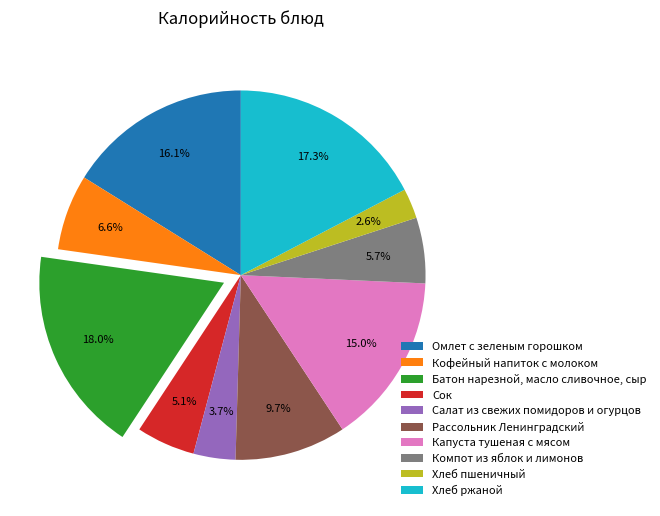

Count the number of slices in the pie.

10